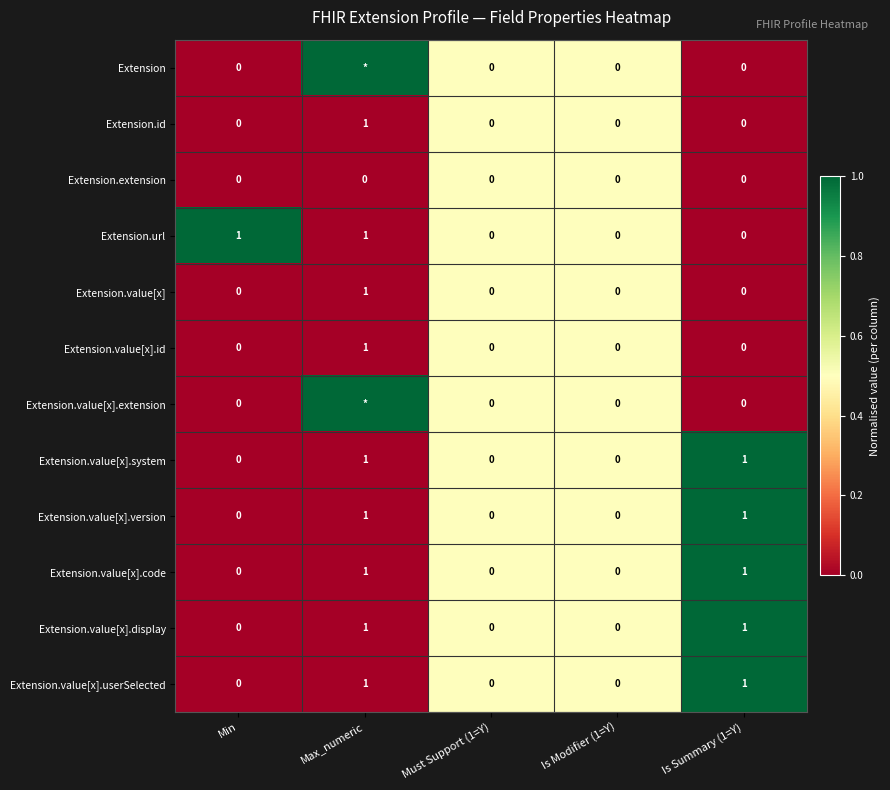

The value of Extension.value[x].display at Is Modifier (1=Y) is 0. True or false?

True